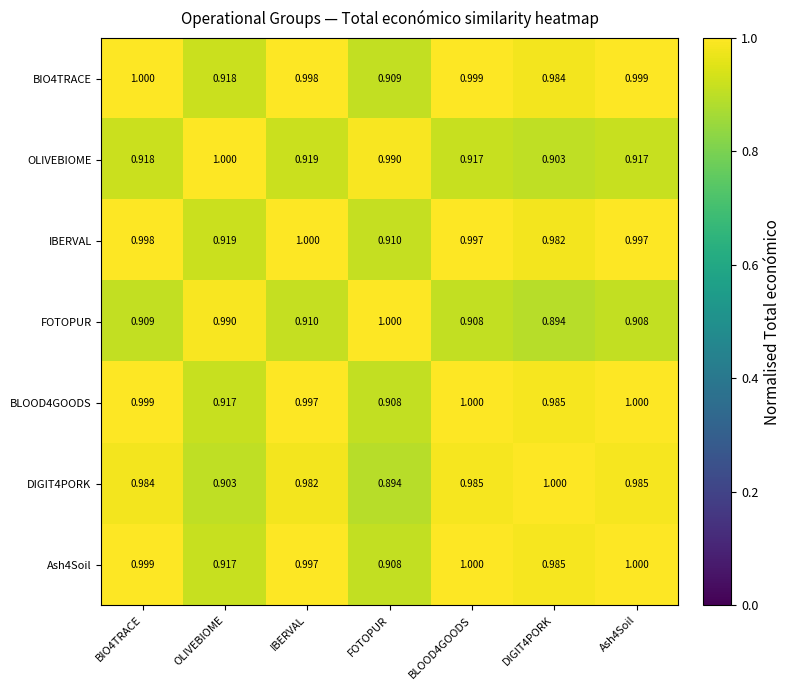

Is the value of OLIVEBIOME at FOTOPUR greater than the value of BLOOD4GOODS at FOTOPUR?

Yes